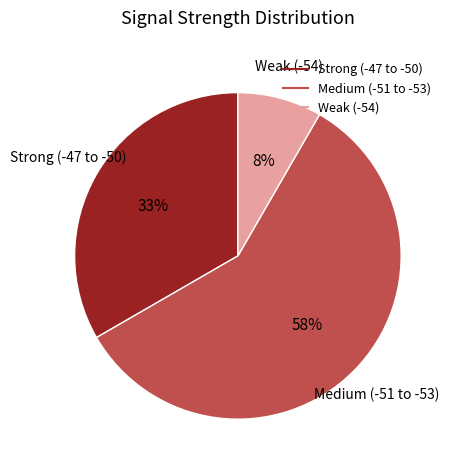

Is there any slice that represents more than half of the pie?

Yes